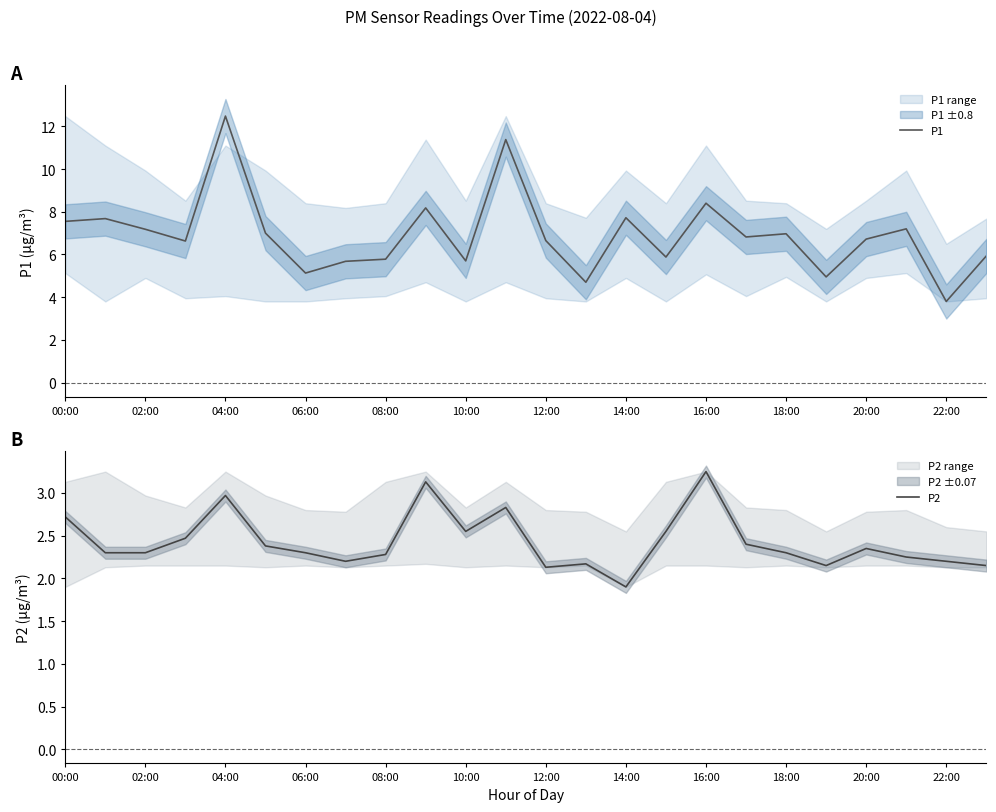

At which label does P1 reach its minimum?

22:00